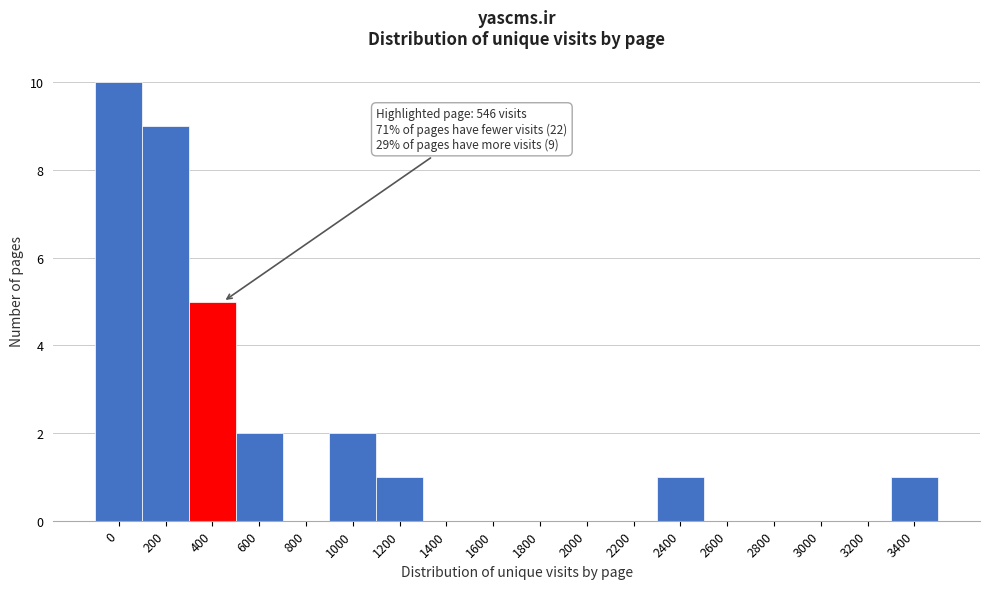

Reading right to left, transcribe all the data shown in this chart.

3400=1	3200=0	3000=0	2800=0	2600=0	2400=1	2200=0	2000=0	1800=0	1600=0	1400=0	1200=1	1000=2	800=0	600=2	400=5	200=9	0=10